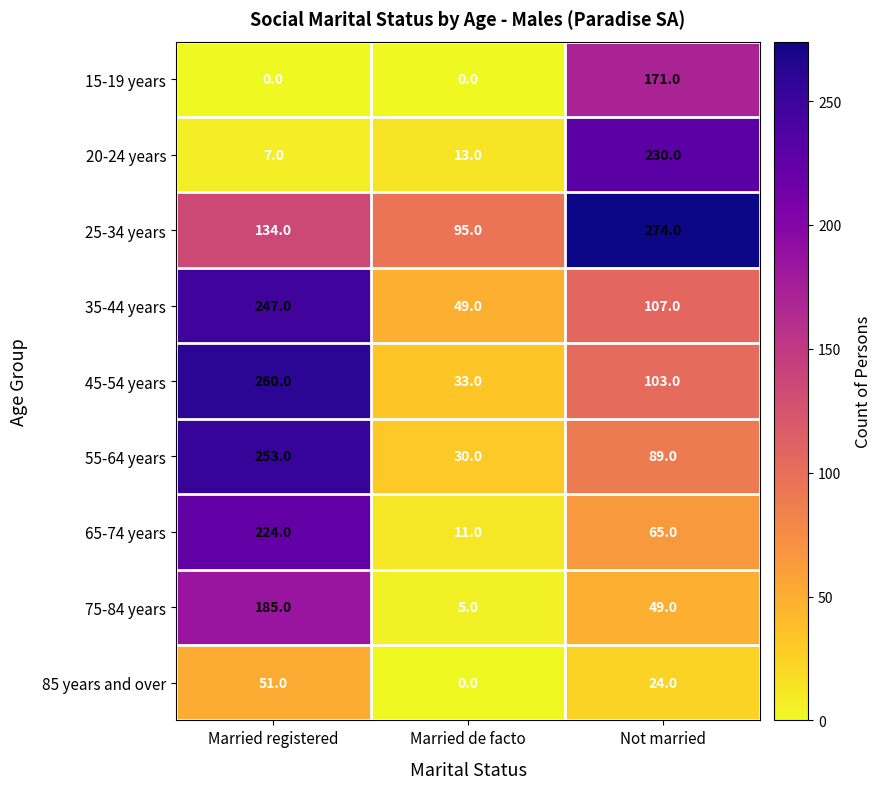

What is the minimum value for 75-84 years?

5